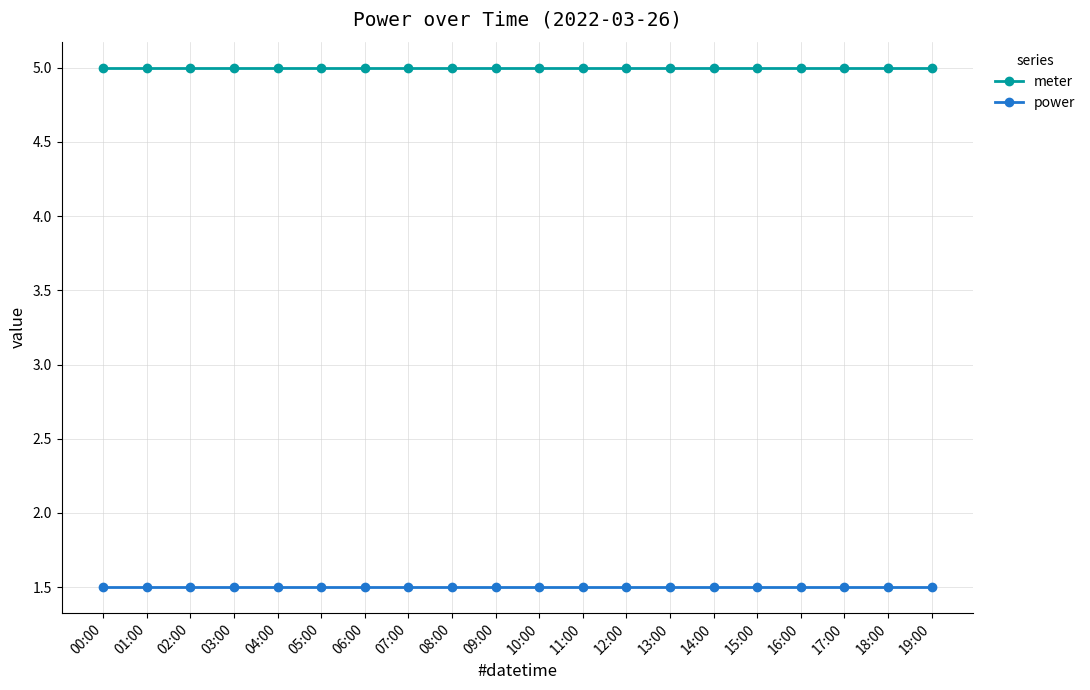

Count the number of data series in this chart.

2